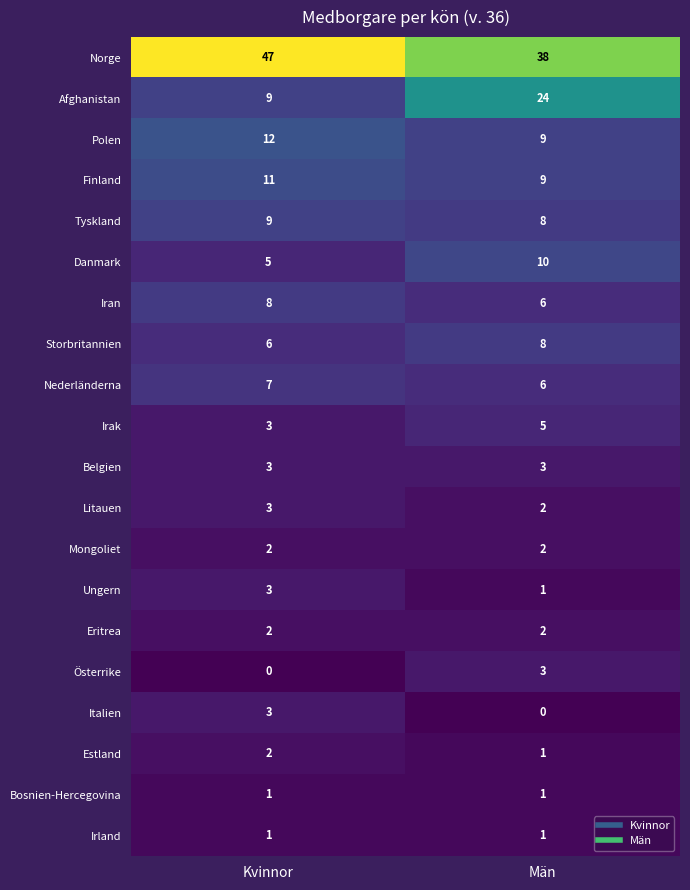

What is the difference between the highest and lowest values at Män?

38